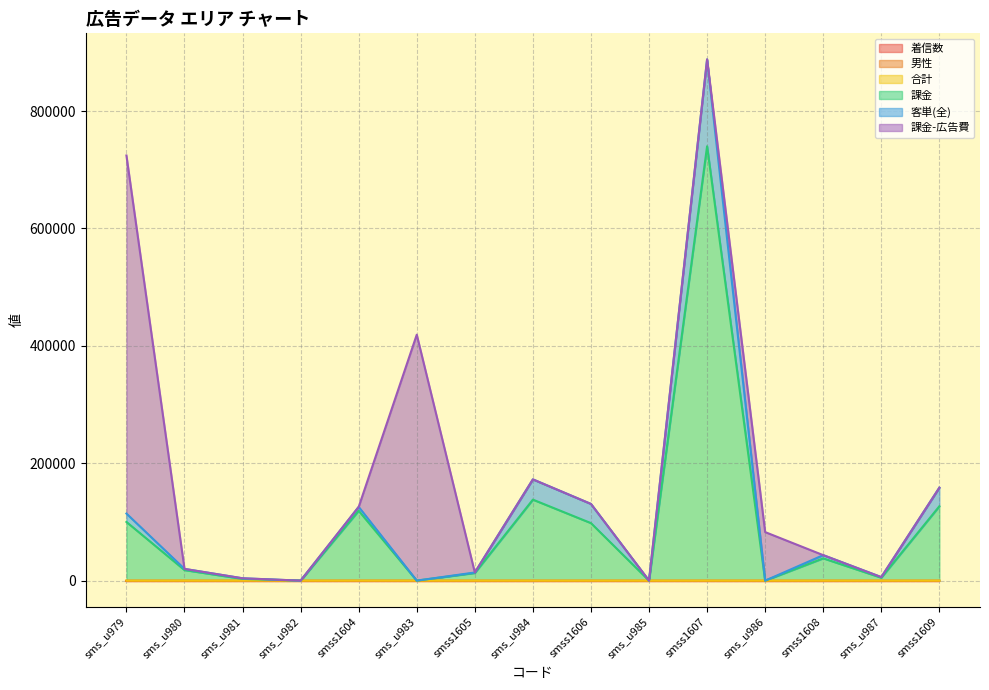

True or false: 合計 has a value of 3 at sms_u981.

False